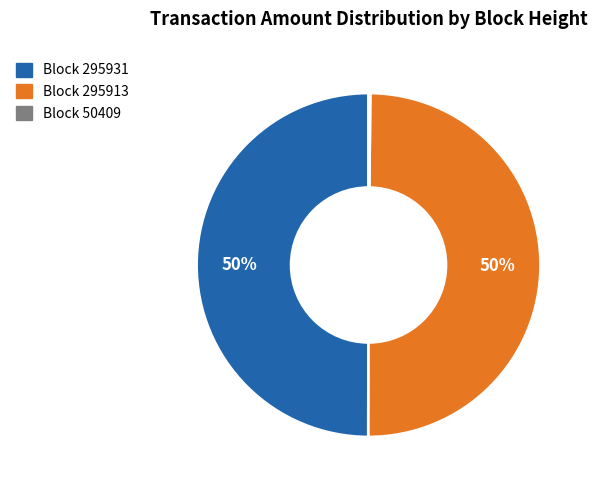

To the nearest percent, what is the average slice percentage?

33%